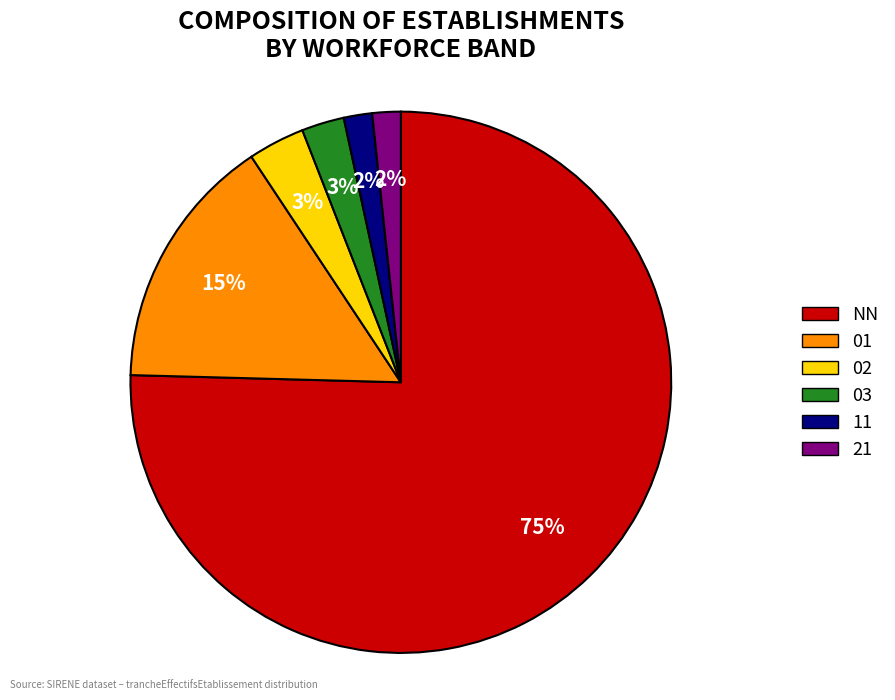

Is the sum of 01 and 21 greater than half?

No